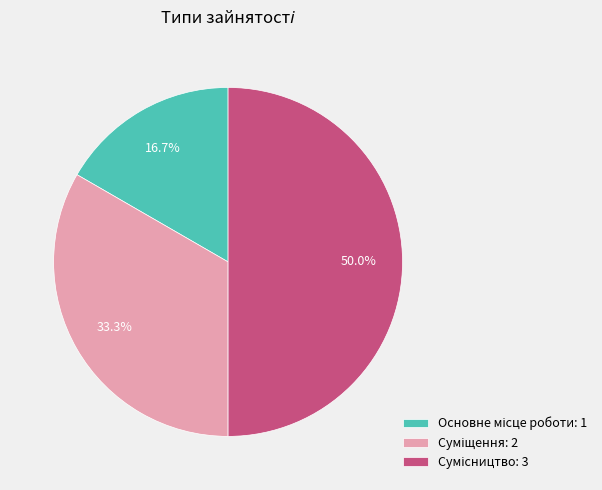

To the nearest percent, what portion does Основне місце роботи represent?

17%